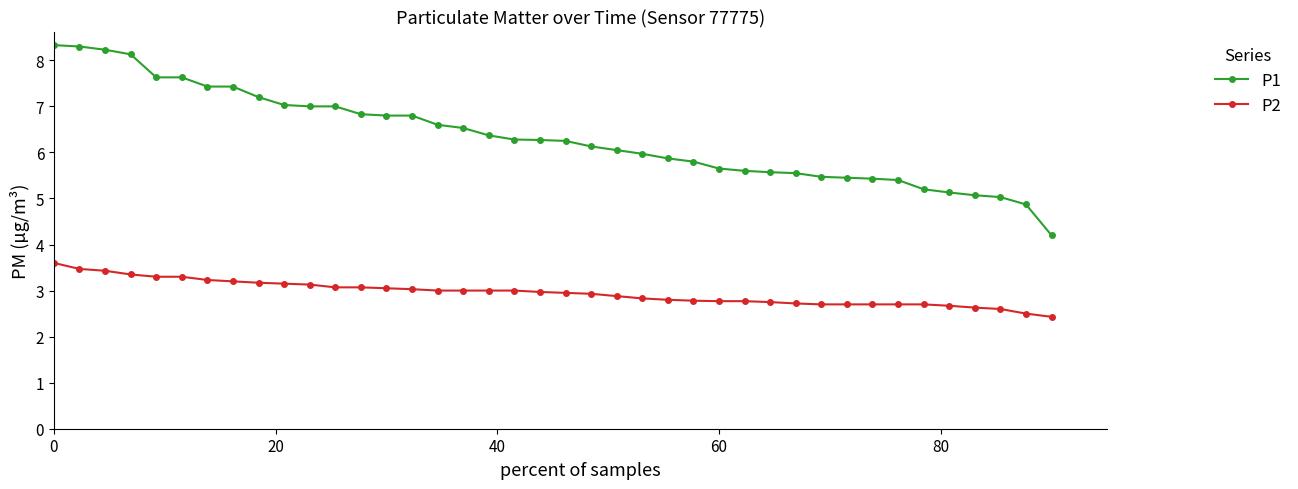

Which series has the widest spread of values?

P1